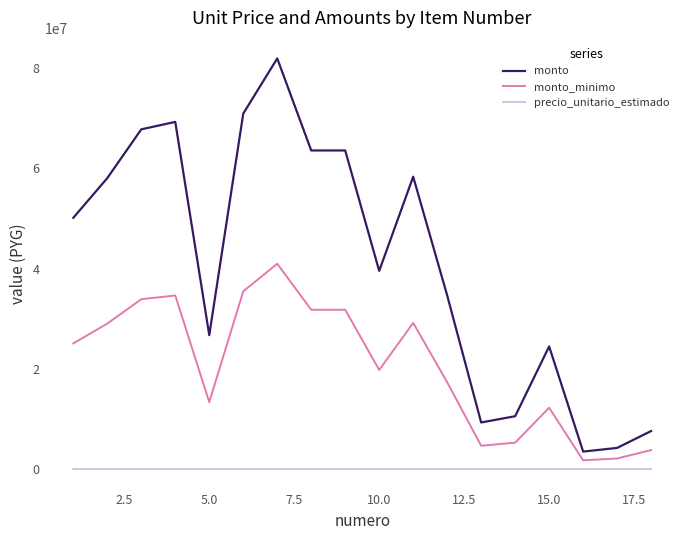

What is the maximum value shown in the chart?

81972000